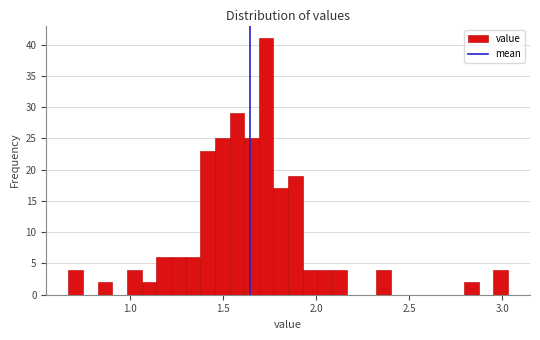

Around what value on the x-axis is the tallest bar? Give the approximate position of its centre, as read against the axis.

1.75